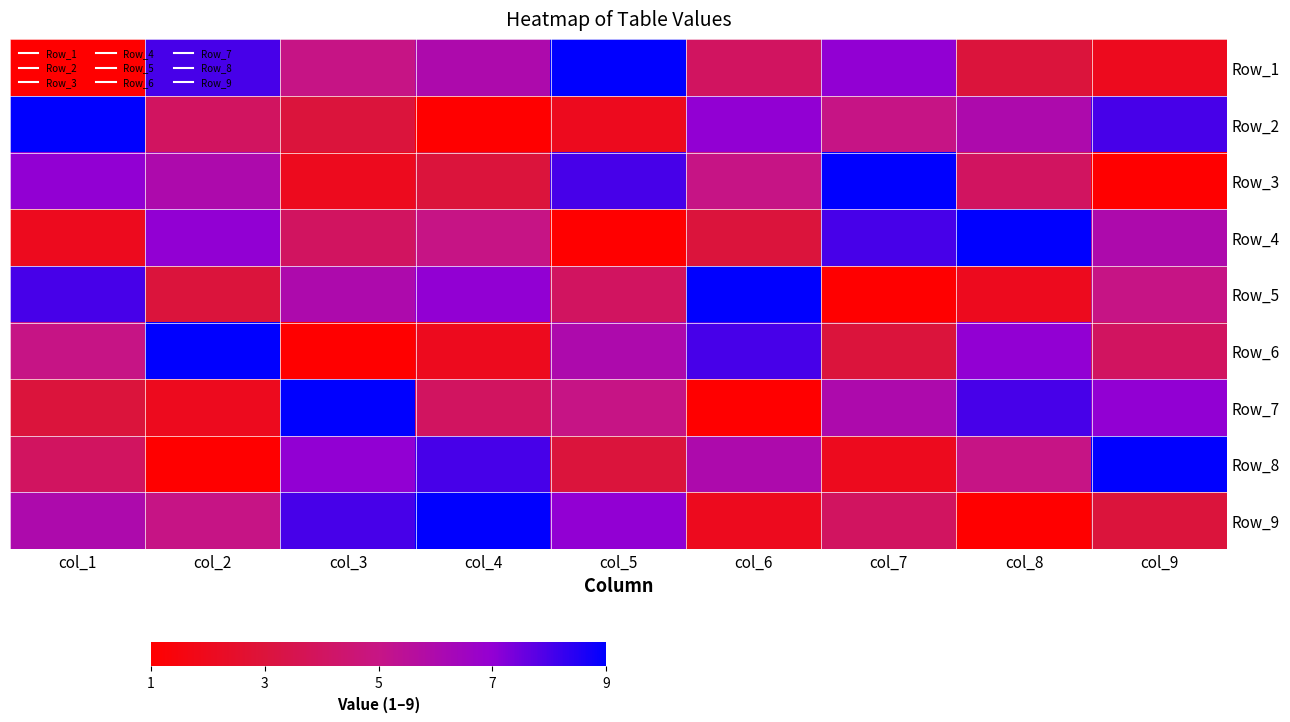

At which category is the sum across all series the highest?

col_1